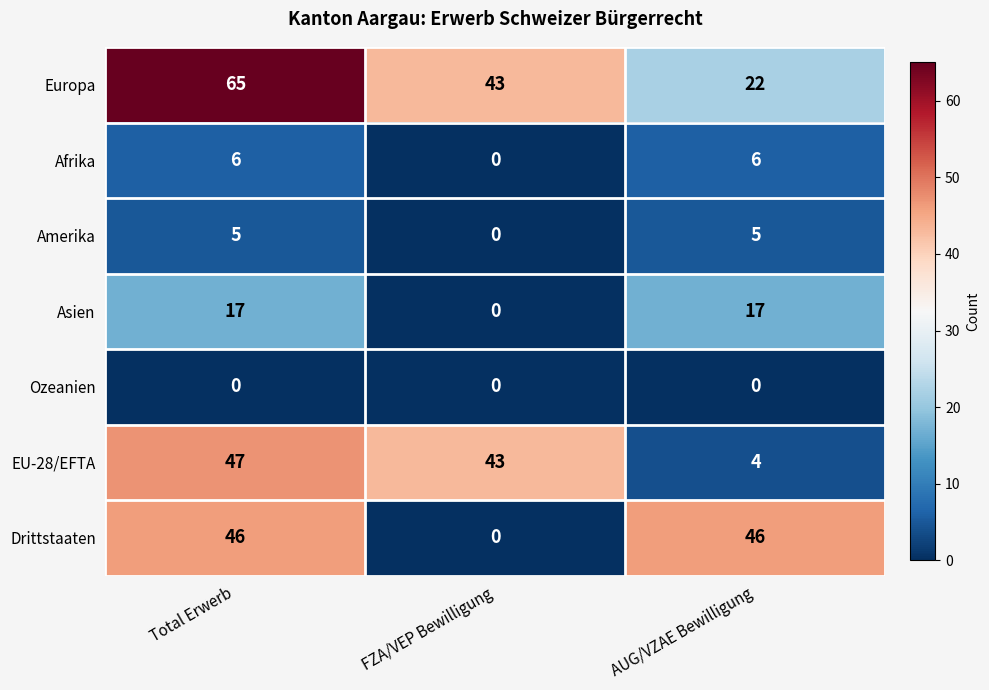

At how many categories does at least one series exceed 31?

3